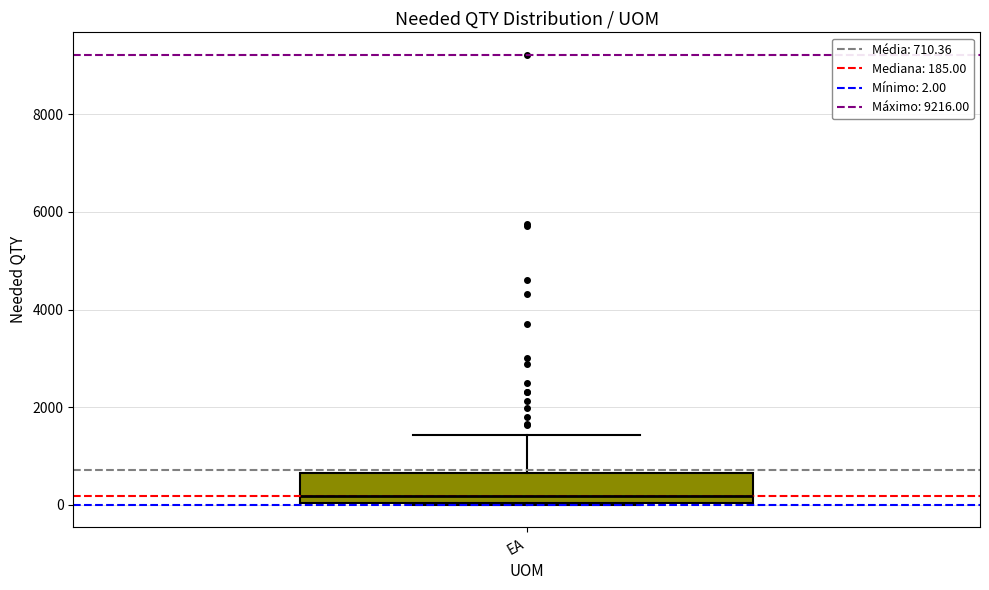

Where does the median line of the box for EA sit on the y-axis? The values are not printed on the chart, so give them approximately, as read against the axis.

200